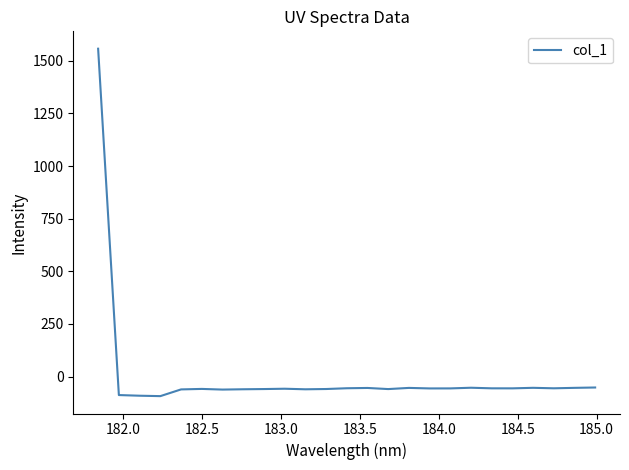

How many distinct data groups are displayed?

1